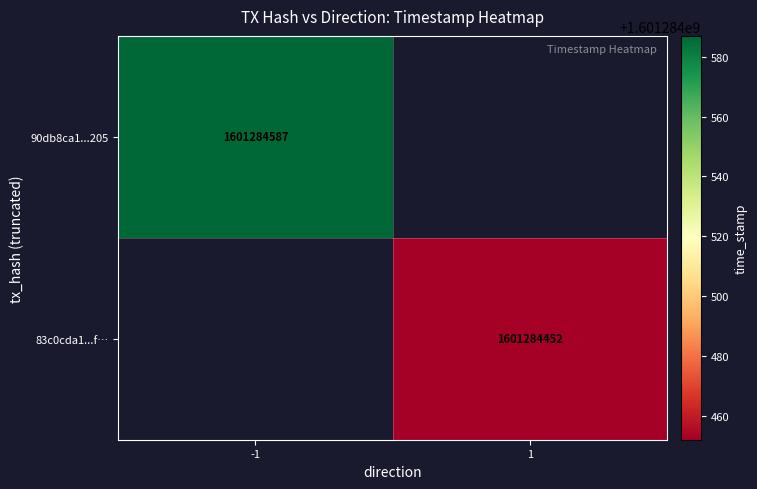

Reading right to left, what are all the values shown in this chart?

90db8ca1c5e8562099317028cf2c0316d1f6205: 1601284587	-1
83c0cda11309721544381c15a8c4e5b409816af: 1601284452	1